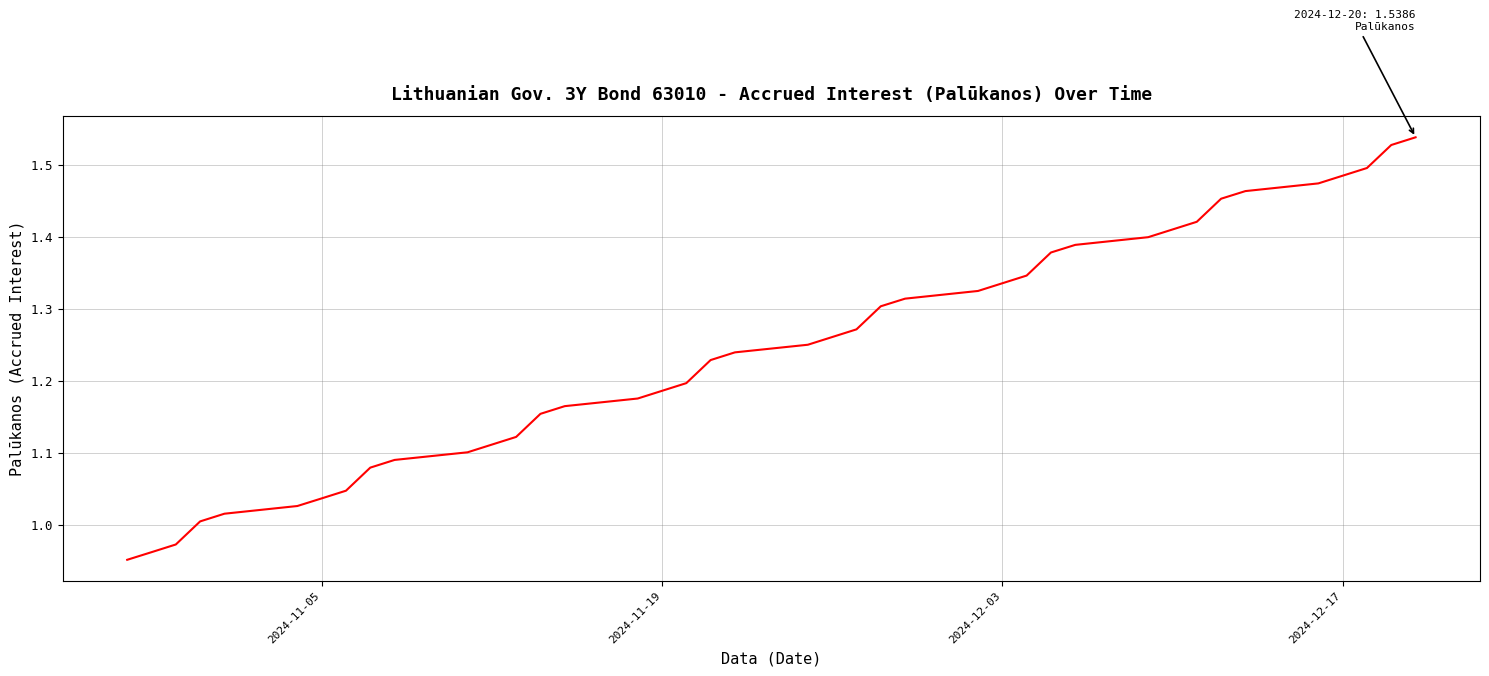

How many lines are shown in the chart?

1